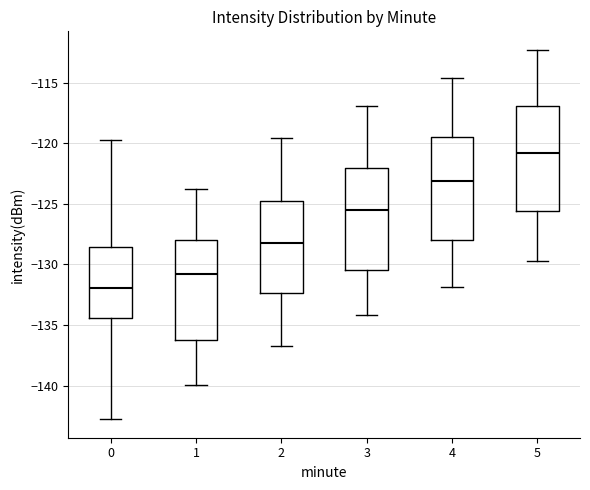

Which box has the lowest median line?

0